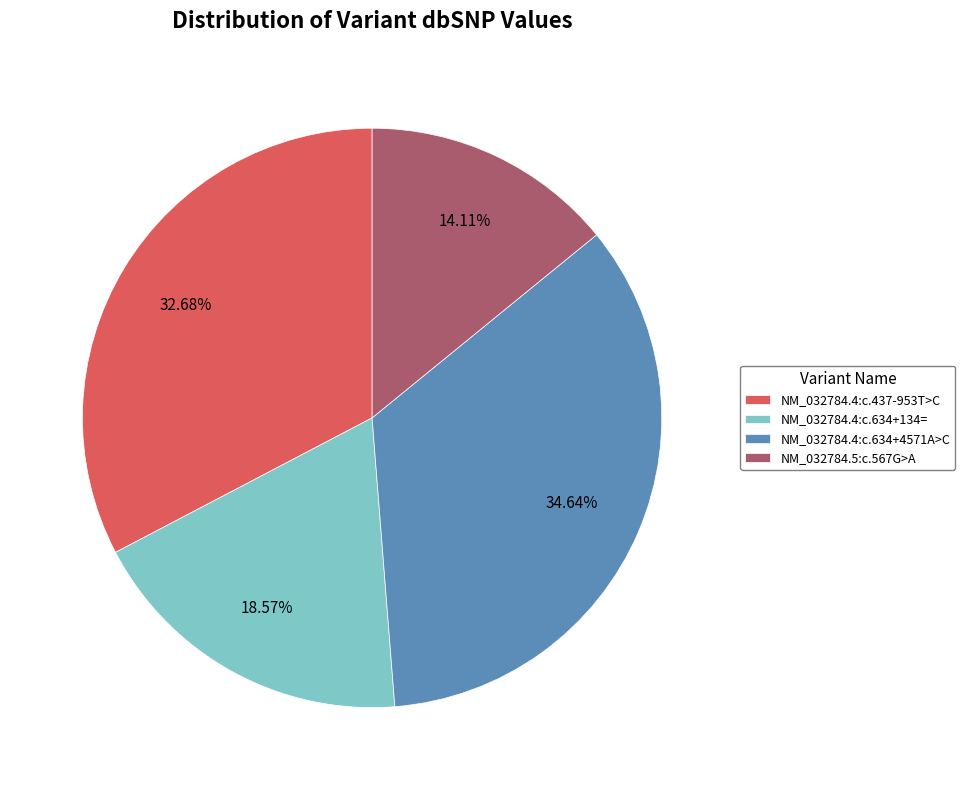

Combined, what portion of the pie is NM_032784.4:c.634+4571A>C and NM_032784.4:c.634+134=?

53.2%